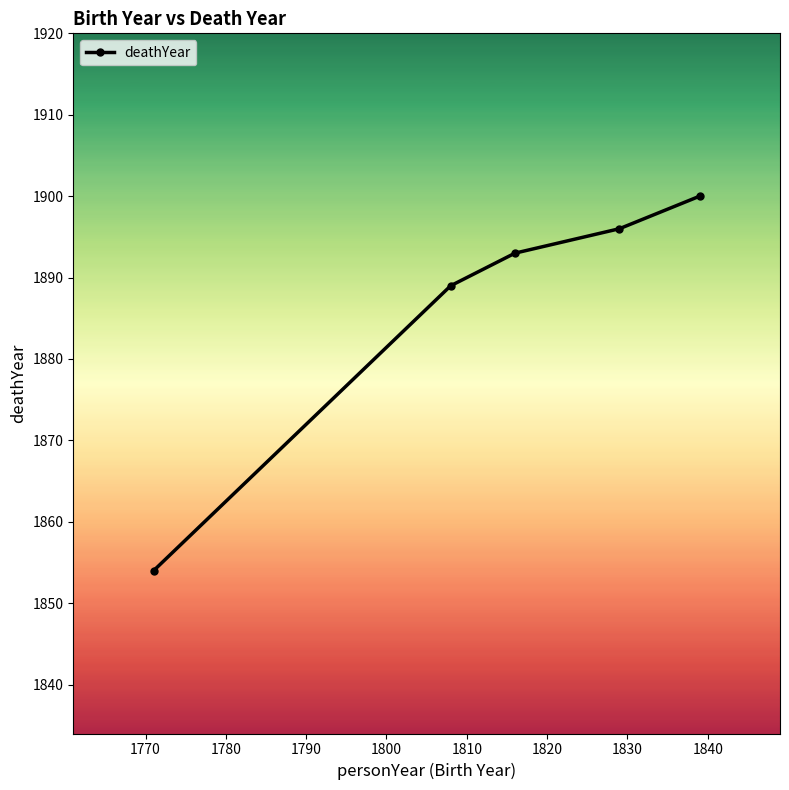

What is the maximum value shown in the chart?

1900